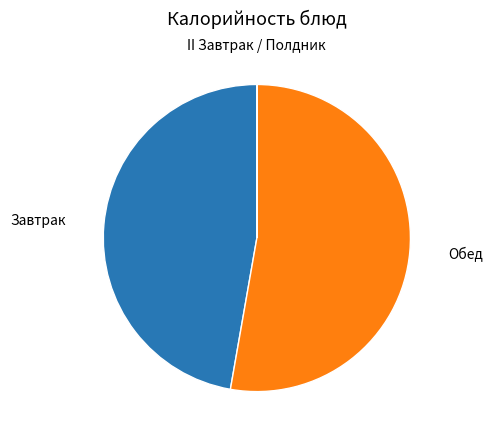

Does any single category account for the majority?

Yes